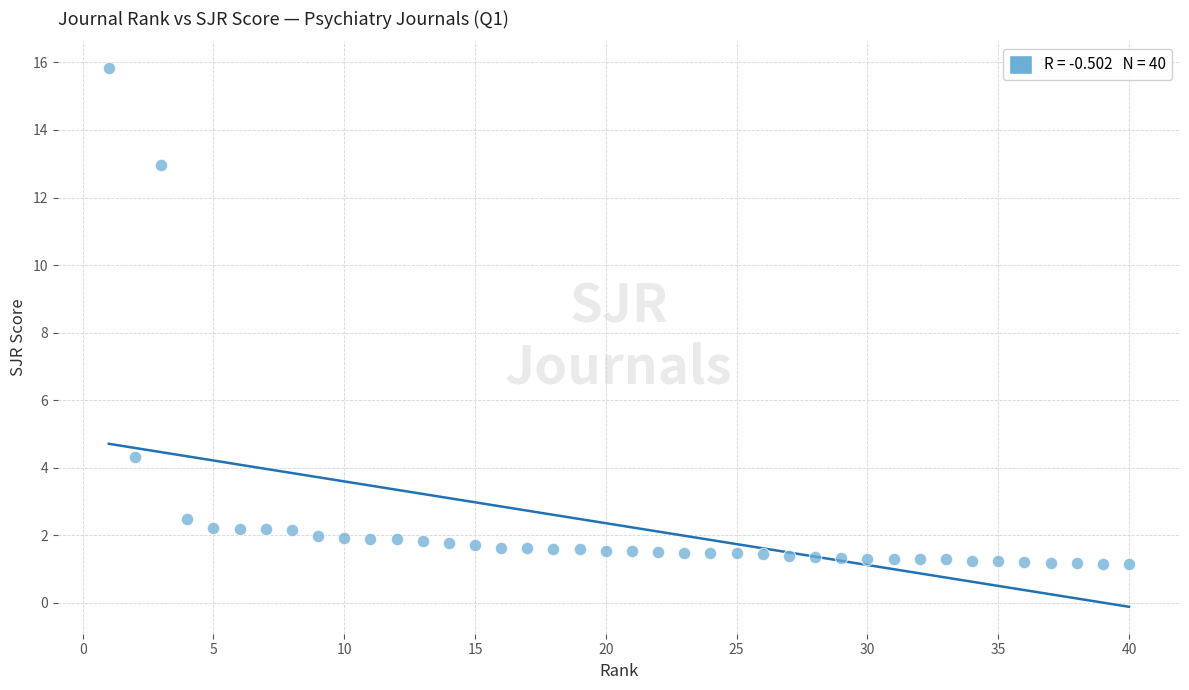

What Y value in the scatter plot is closest to 8?

4.3